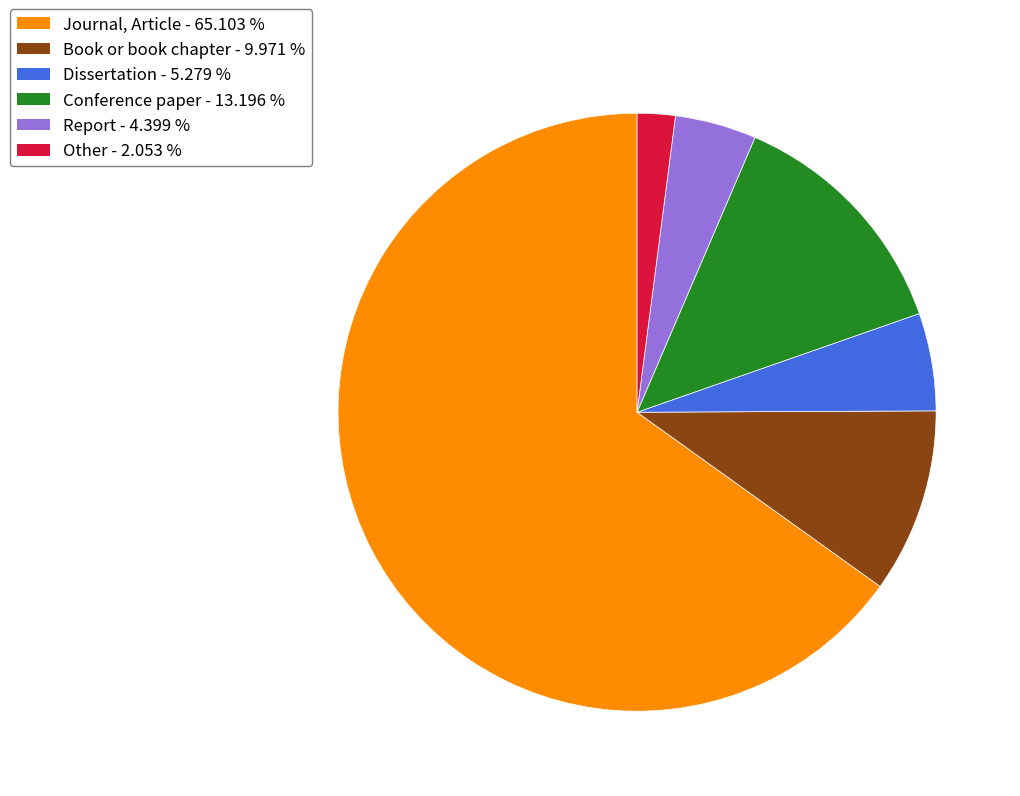

Which has a higher value, Book or book chapter or Report?

Book or book chapter